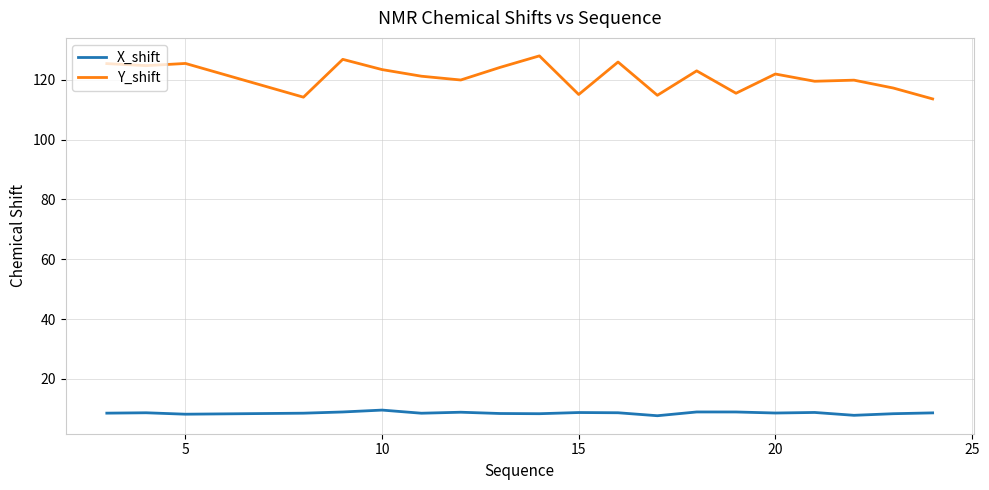

Does the chart display data point markers on the line(s)?

No